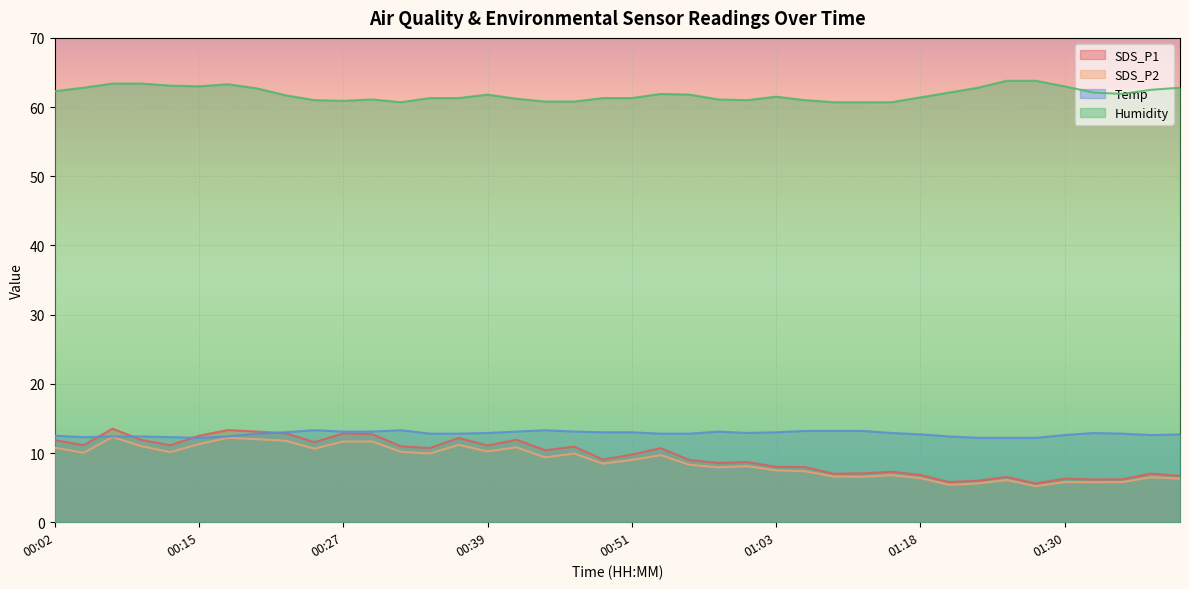

List the labels in order of SDS_P2 value, largest first.

00:07, 00:17, 00:20, 00:22, 00:27, 00:29, 00:15, 00:37, 00:10, 00:41, 00:02, 00:24, 00:39, 00:32, 00:12, 00:04, 00:34, 00:46, 00:54, 00:44, 00:51, 00:49, 00:56, 01:01, 00:58, 01:03, 01:06, 01:16, 01:08, 01:13, 01:38, 01:18, 01:40, 01:26, 01:30, 01:35, 01:33, 01:23, 01:21, 01:28